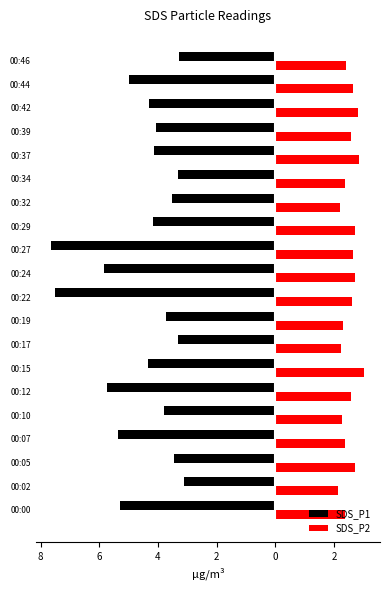

What are all the series names shown in the legend?

SDS_P1, SDS_P2